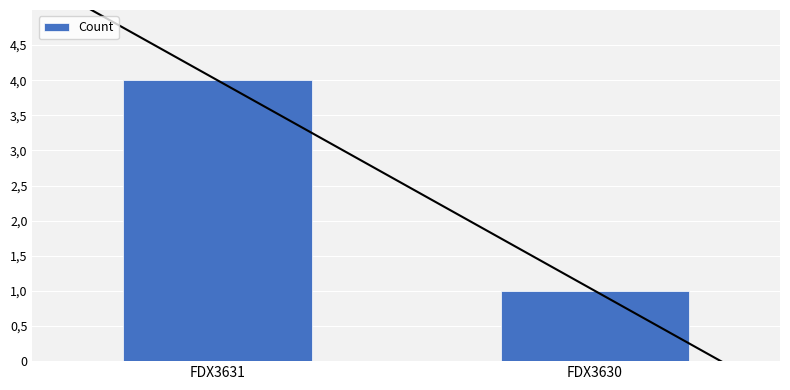

What is the value of the 1st bar from the left?

4